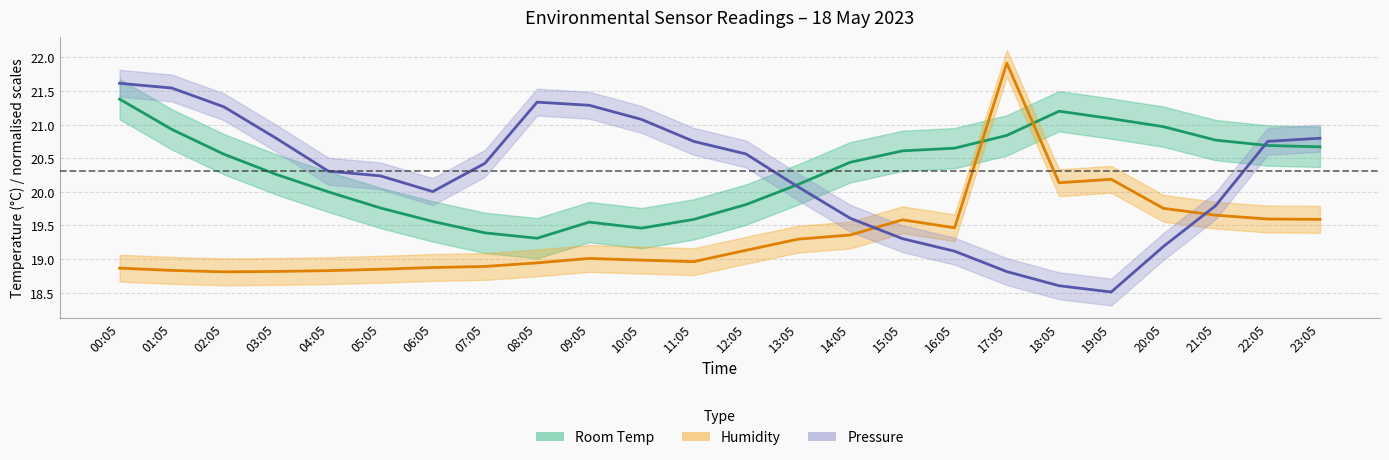

The value of Room Temp at 11:05 is 28.2. True or false?

False